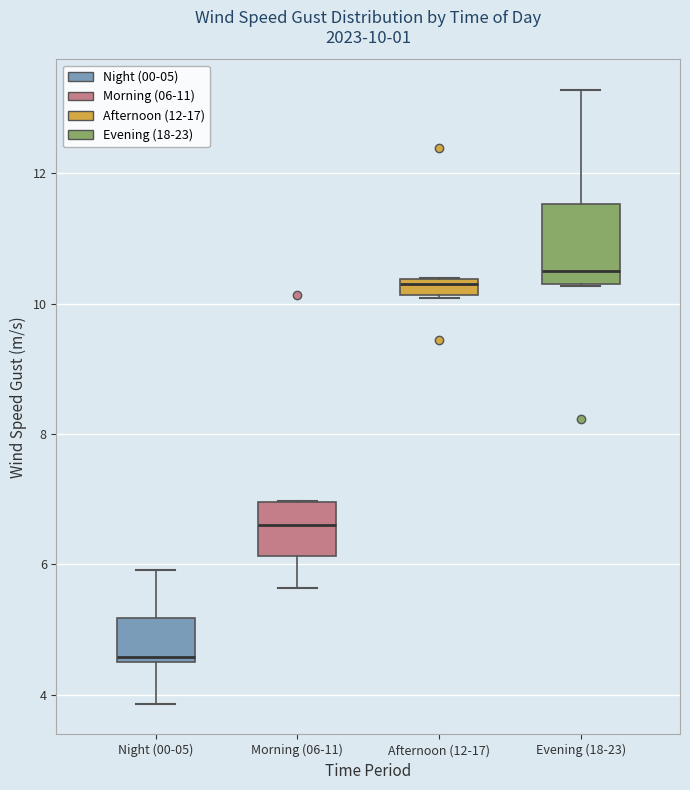

Comparing the boxes themselves (not the whiskers), which one is the tallest?

Evening (18-23)